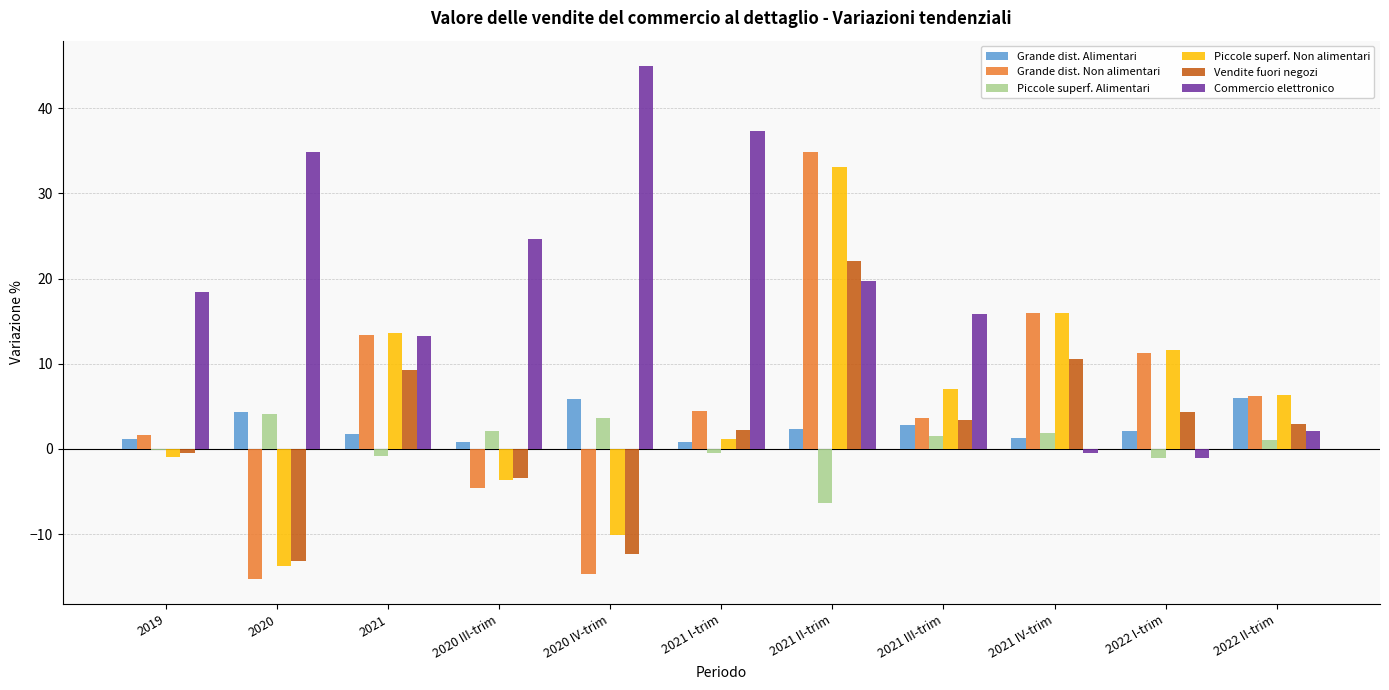

Count the number of data series in this chart.

6